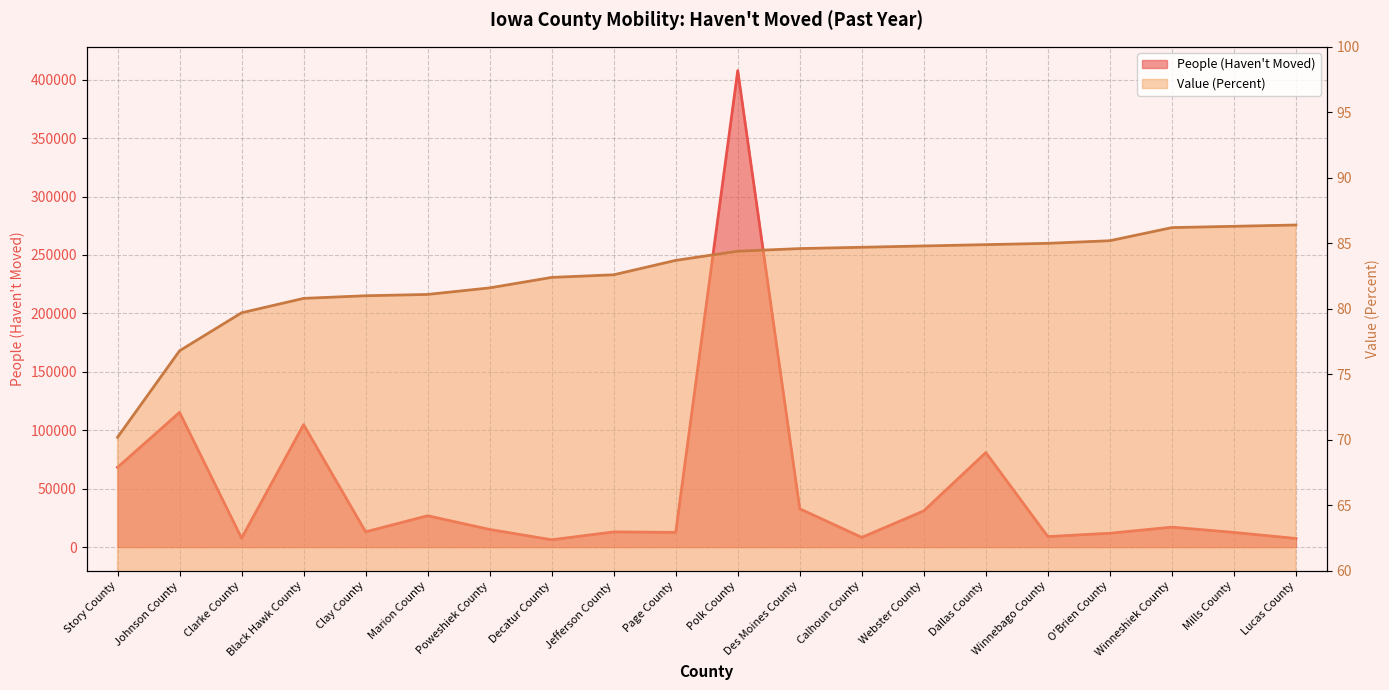

What is the sum of the People (Haven't Moved) line values at Decatur County and Johnson County?

121541.0